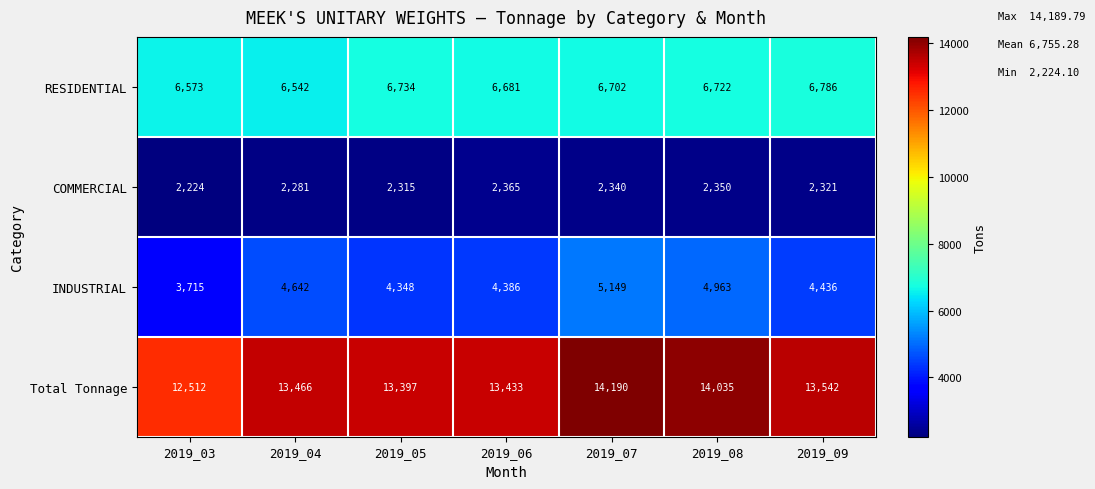

Between 2019_03 and 2019_05, which series saw the biggest shift?

Total Tonnage